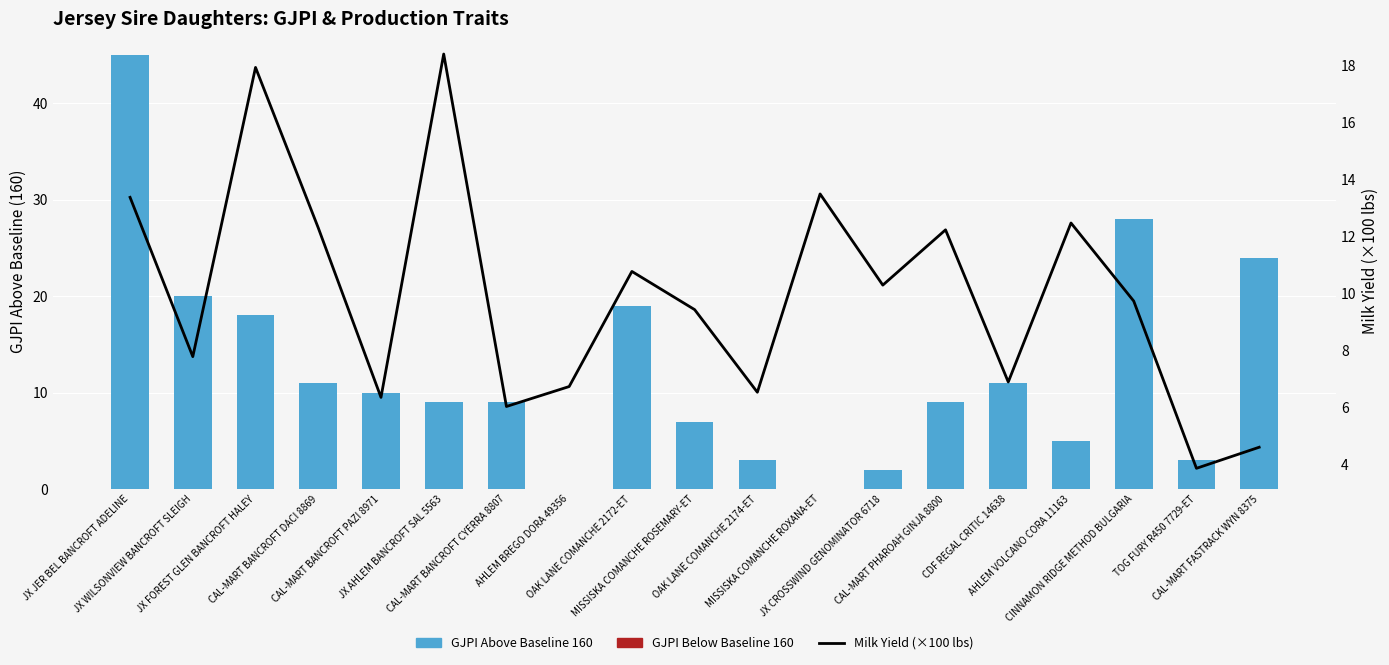

True or false: Milk (×100 lbs) has a value of 16.8 at JX CROSSWIND GENOMINATOR 6718.

False